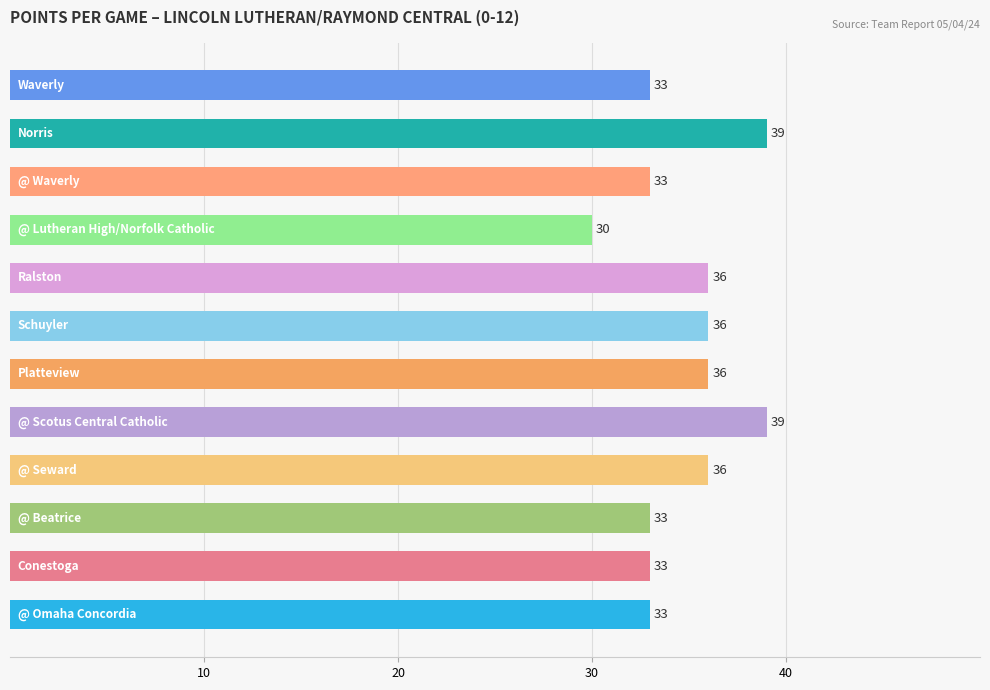

Does the chart contain stacked bars?

No